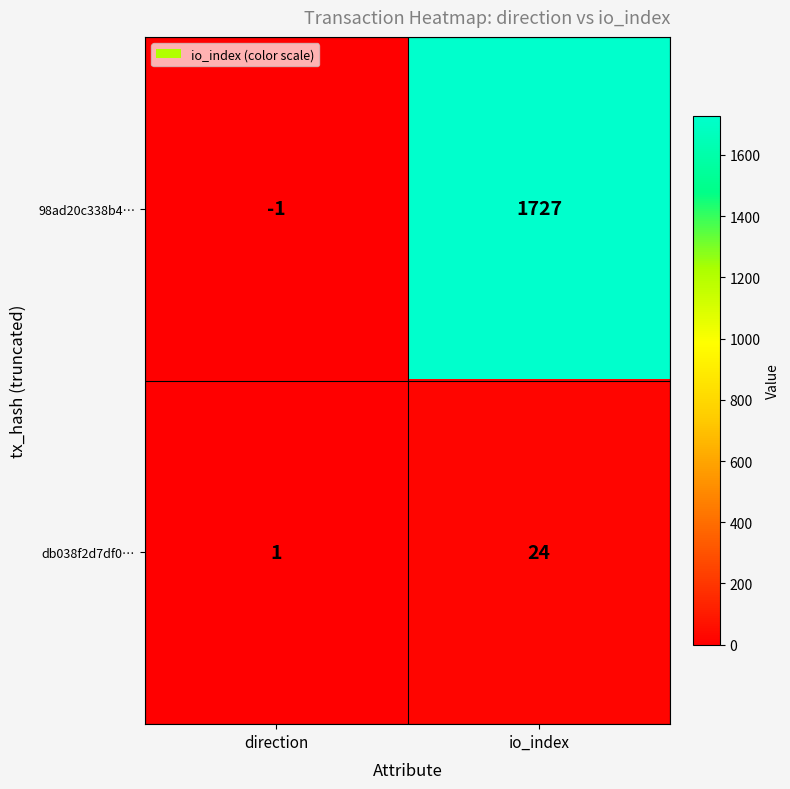

What is the maximum value shown in the chart?

1727